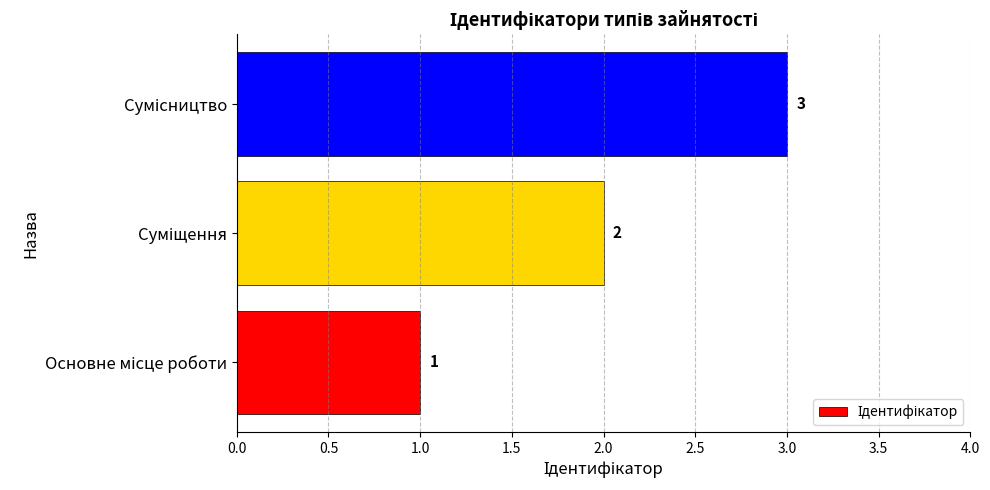

Count the values in the range 1 to 3.

3